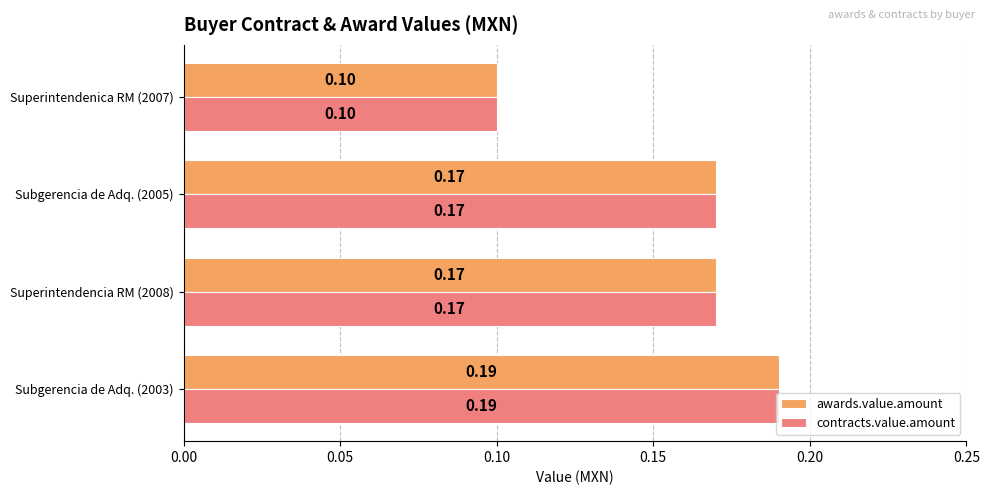

What is the sum of all awards.value.amount values?

0.6